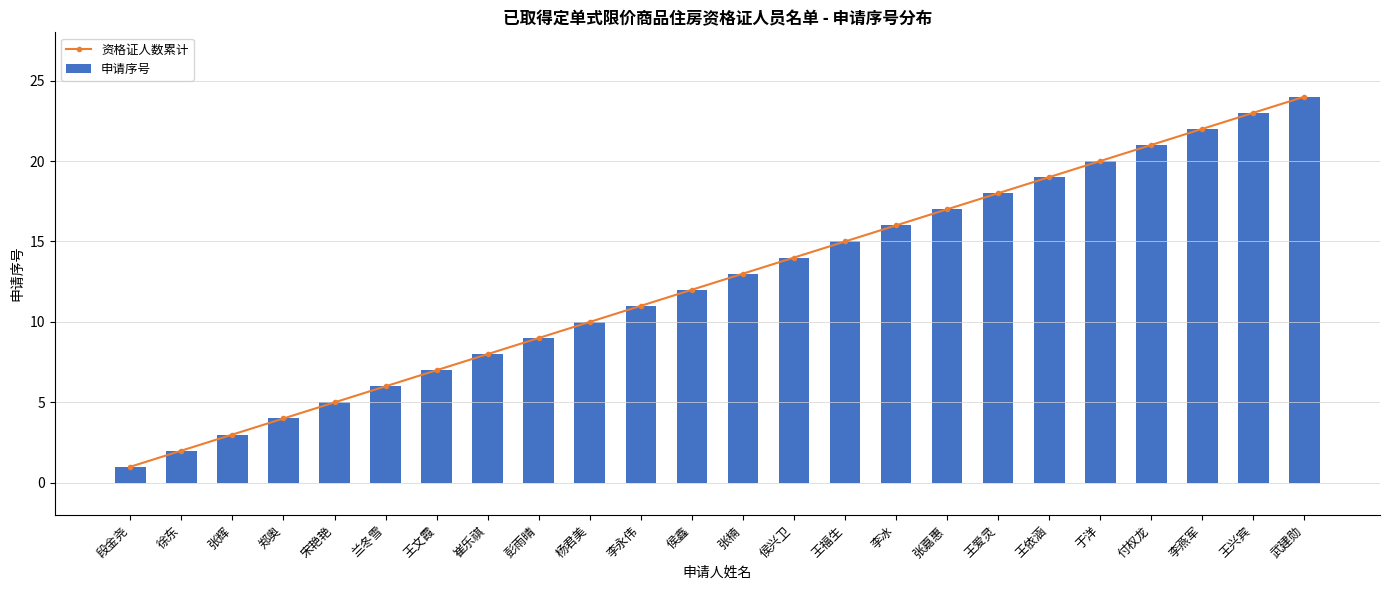

The 申请序号 series shows 12 at 侯鑫. True or false?

True